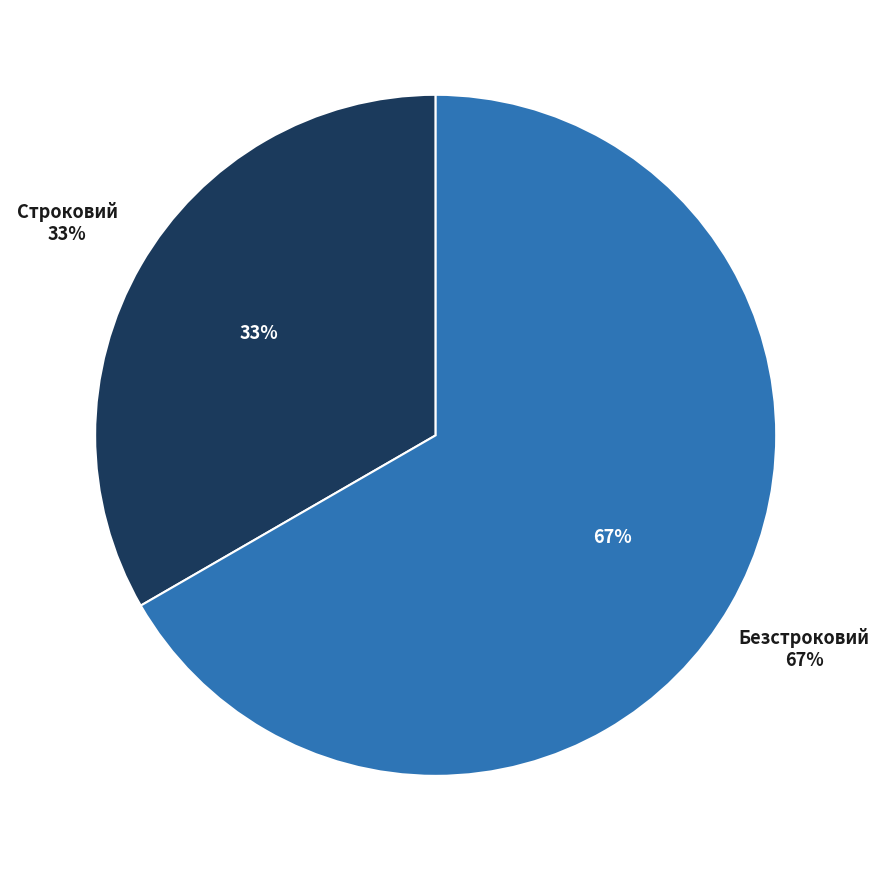

The Строковий slice represents 33% of the pie. True or false?

True